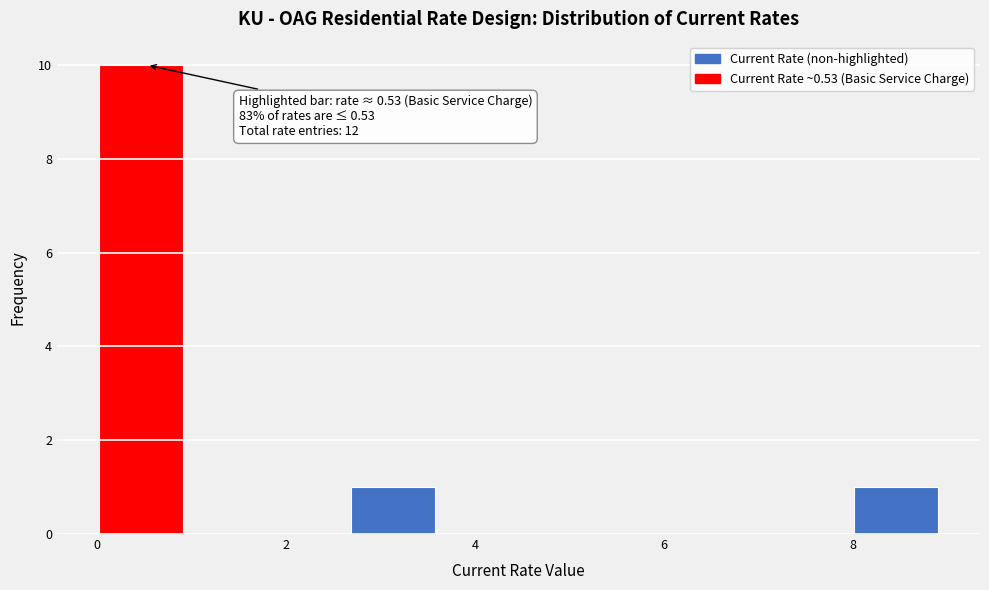

Which range on the x-axis has the tallest bar?

0.0 to 1.0